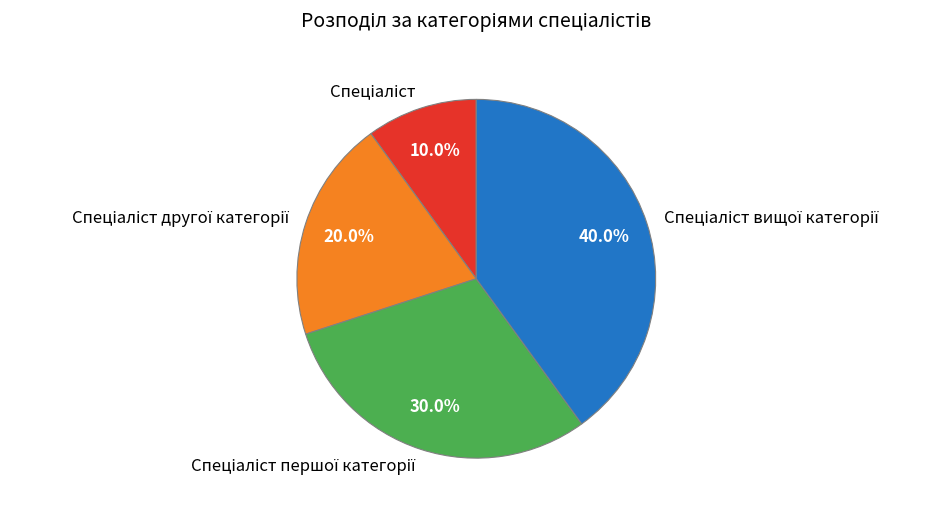

How many slices are in this pie chart?

4